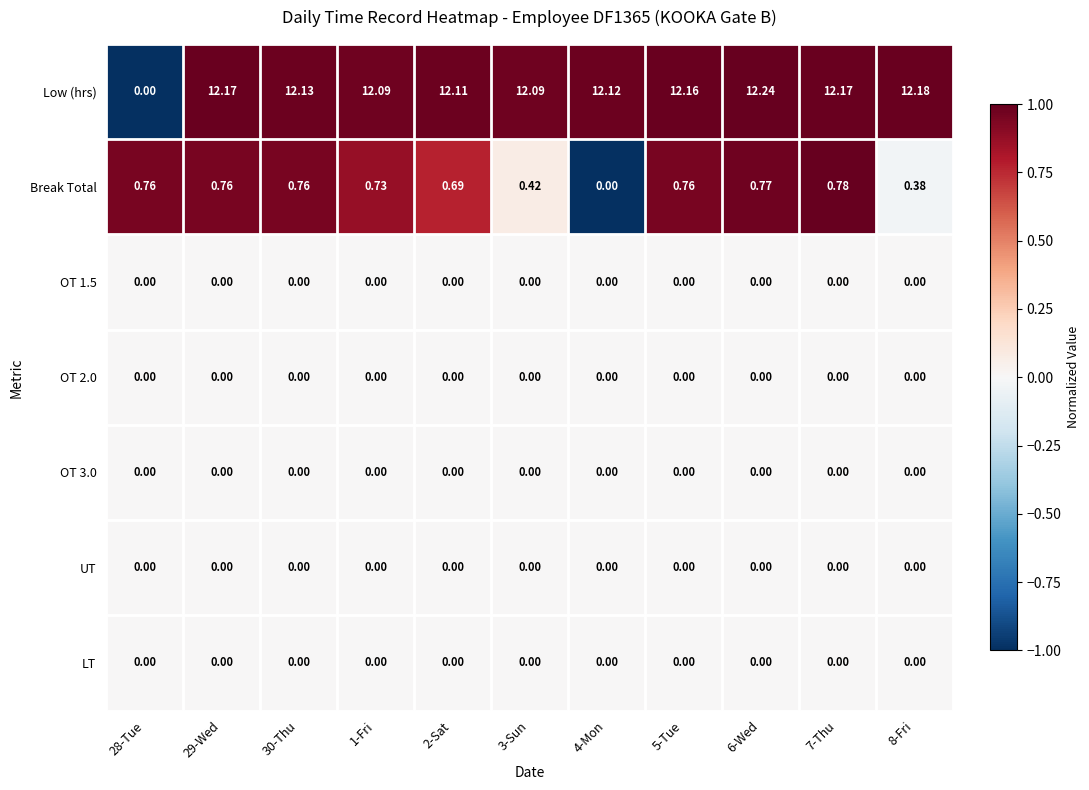

Which series has the largest total across all categories?

Low (hrs)